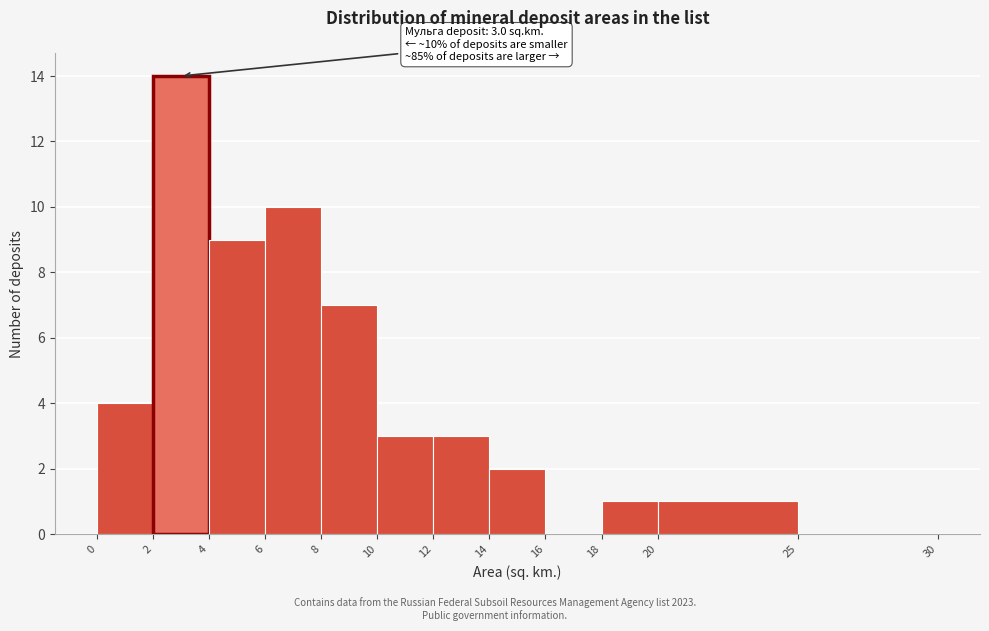

Which range on the x-axis has the tallest bar?

2 to 4